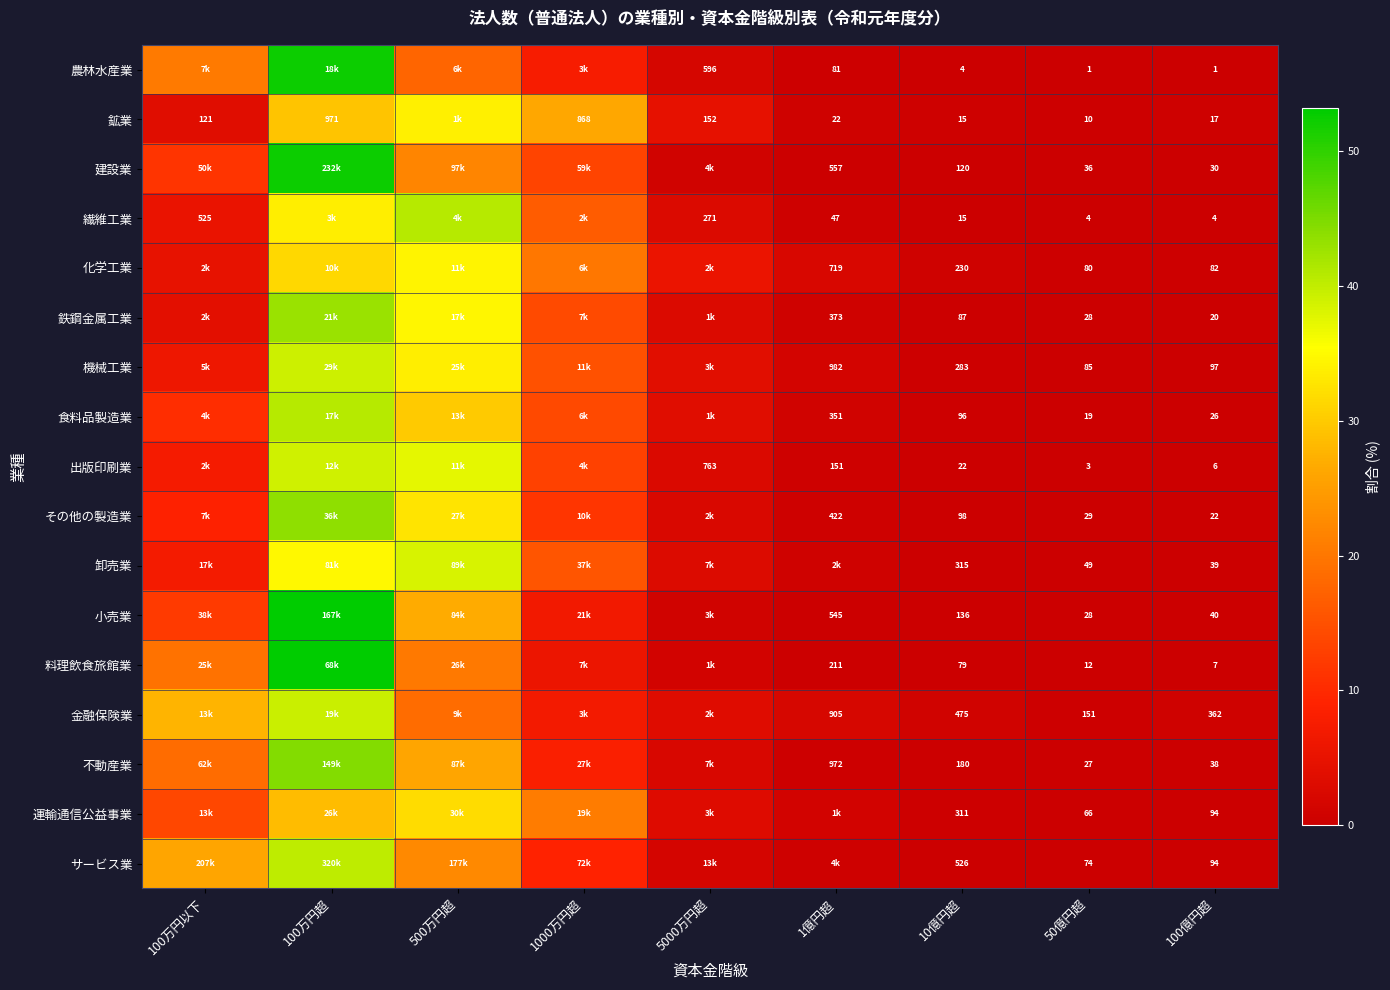

How many series are shown in this chart?

17